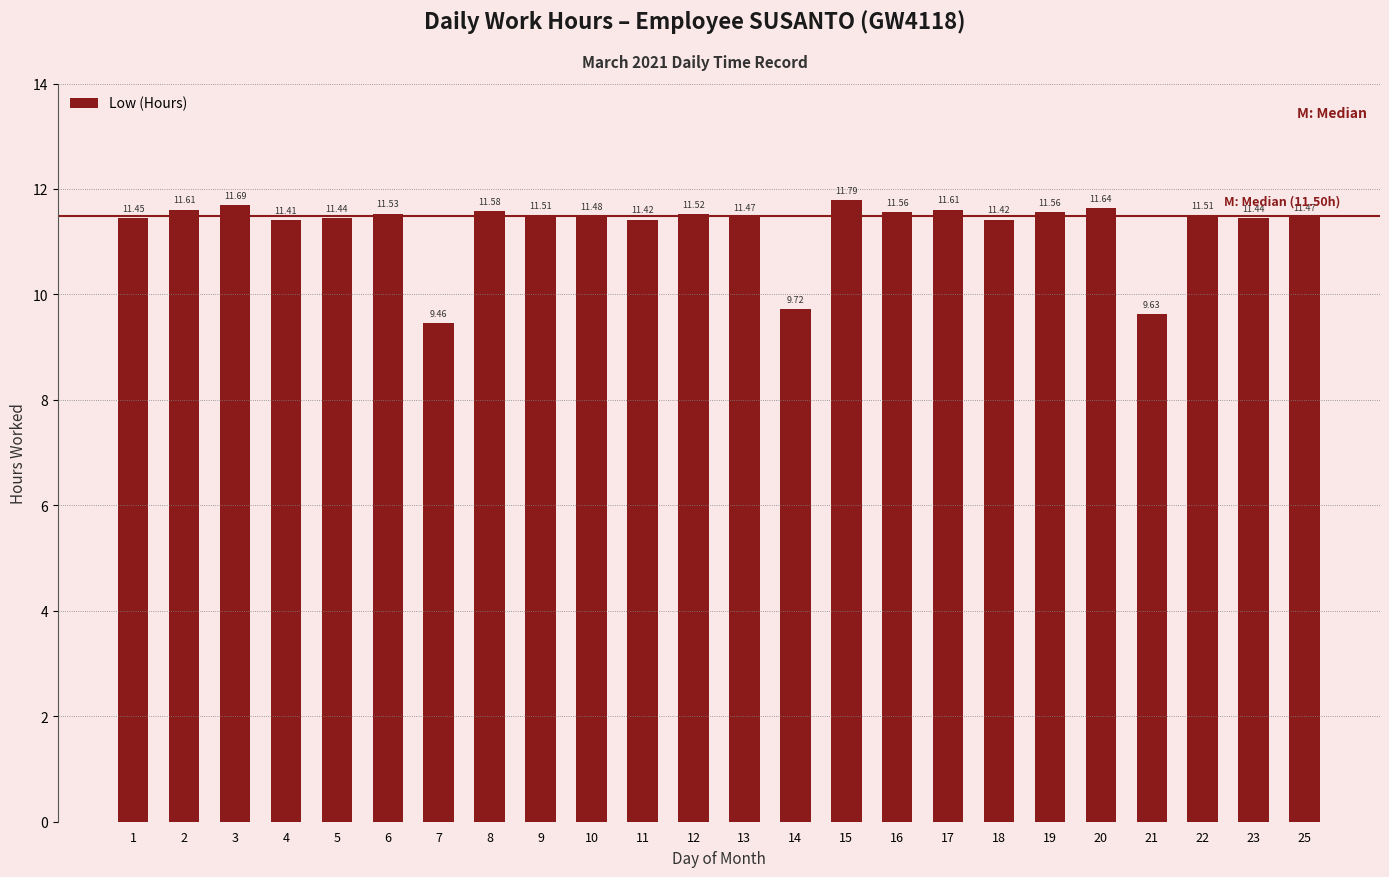

What is the difference between the maximum and minimum values?

2.3